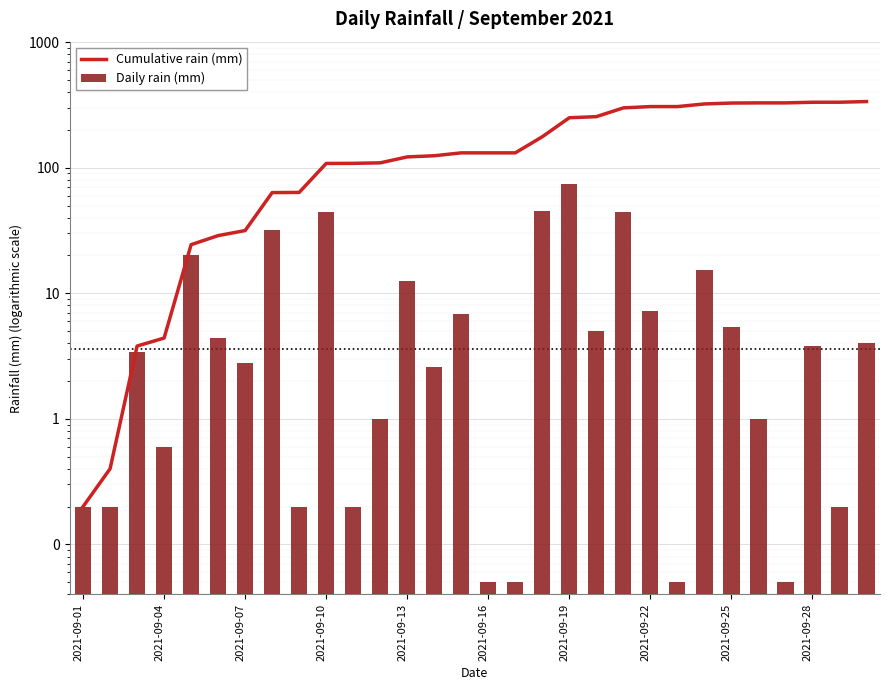

What is the greatest value displayed?

336.6